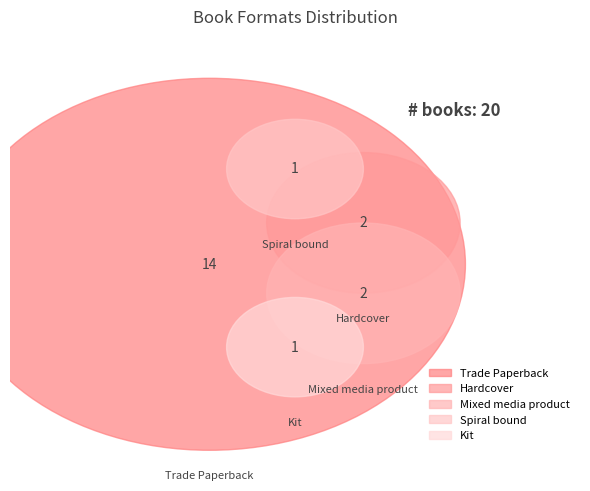

Rank the categories by value from highest to lowest.

Trade Paperback, Hardcover, Mixed media product, Spiral bound, Kit